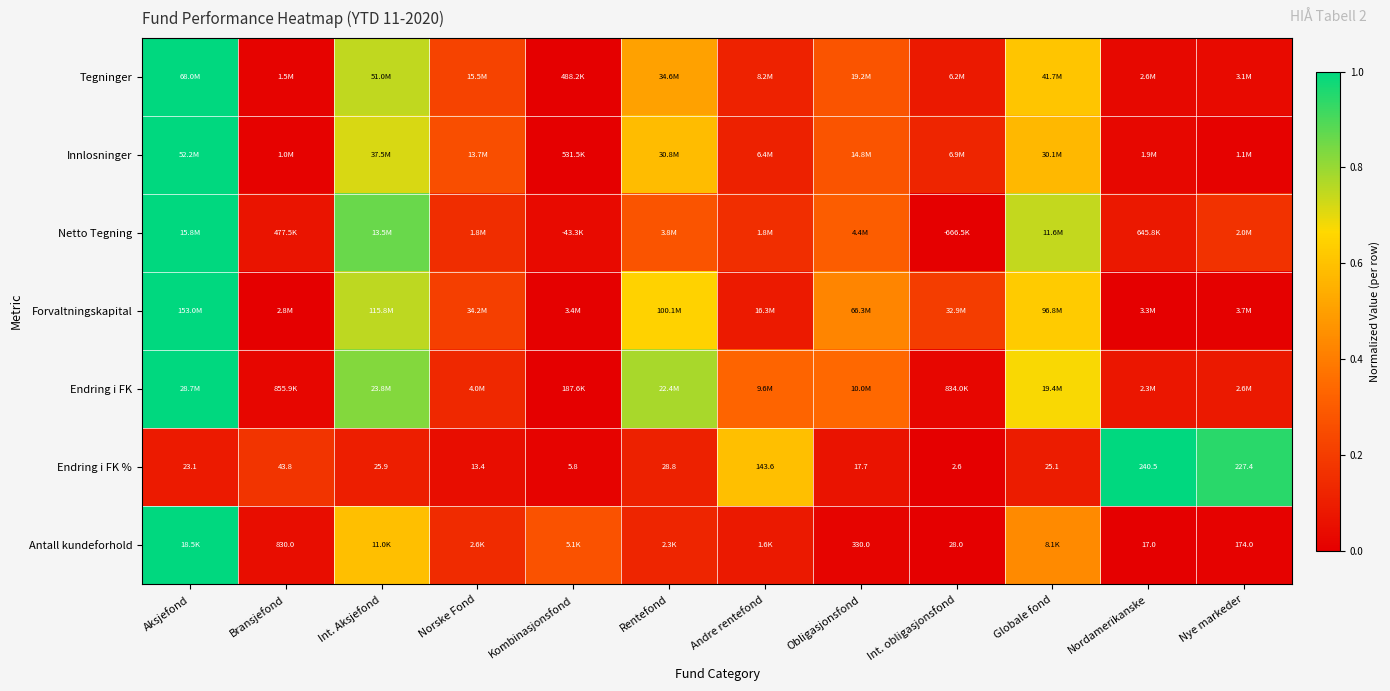

The Netto Tegning series shows 1.3 at Int. Aksjefond. True or false?

False